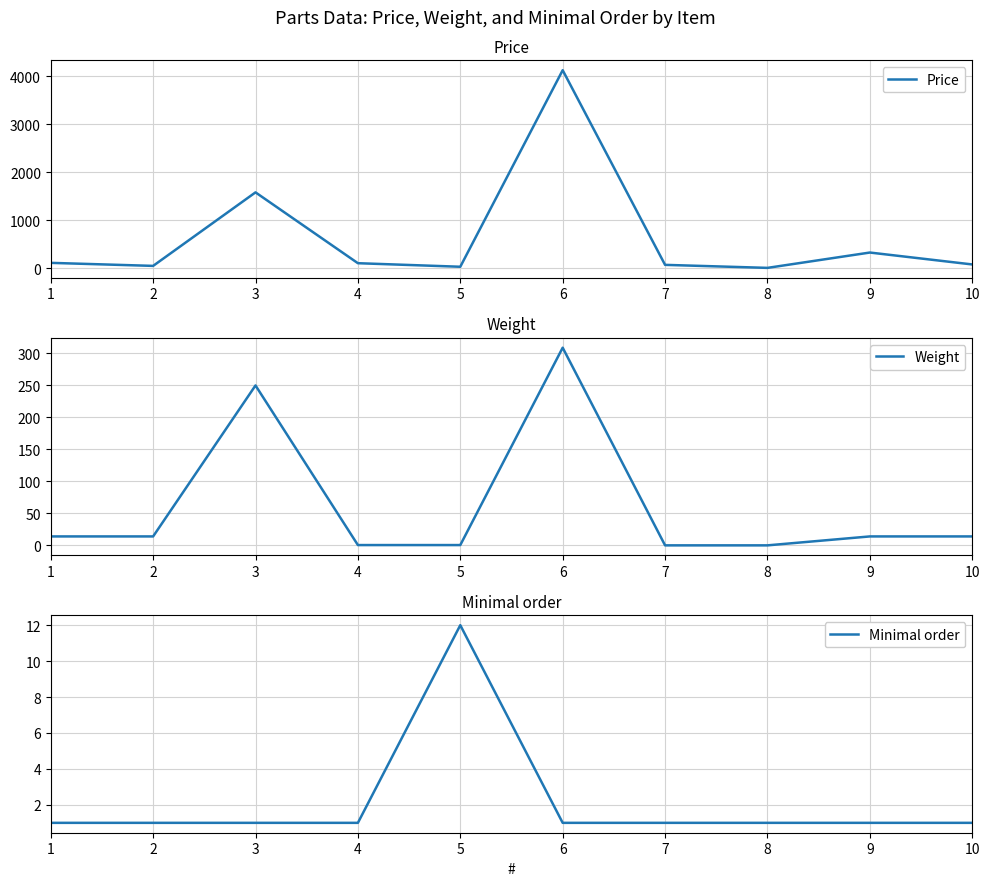

Reading left to right, transcribe all the data shown in this chart.

Price: 115.2	52.1	1582.2	108.1	34.1	4124.1	73.6	10.8	330.0	82.2
Weight: 14.0	14.0	250.0	0.5	0.5	309.0	0.0	0.0	14.0	14.0
Minimal order: 1.0	1.0	1.0	1.0	12.0	1.0	1.0	1.0	1.0	1.0